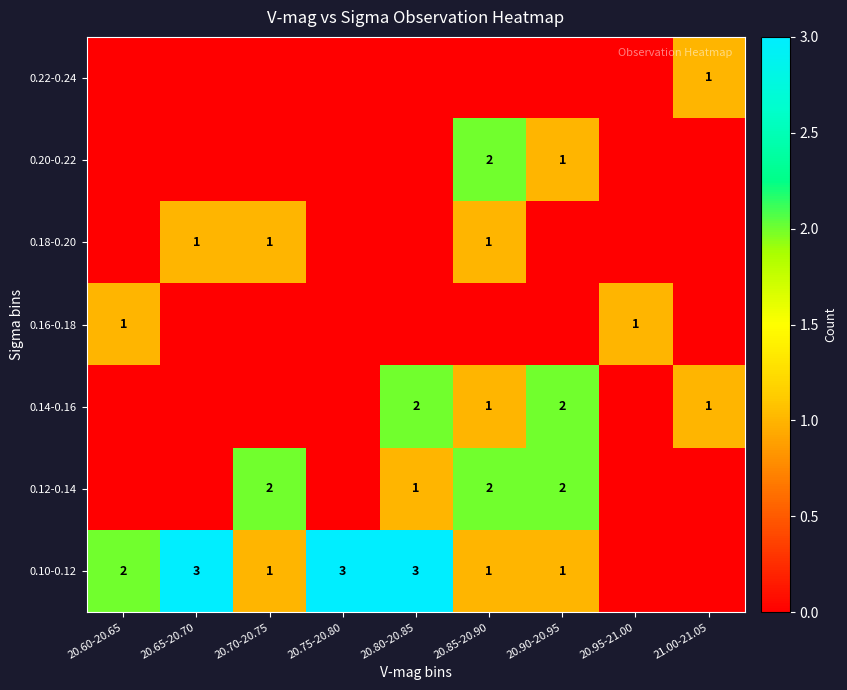

Is it true that 0.14-0.16 equals 0 at 20.85-20.90?

False